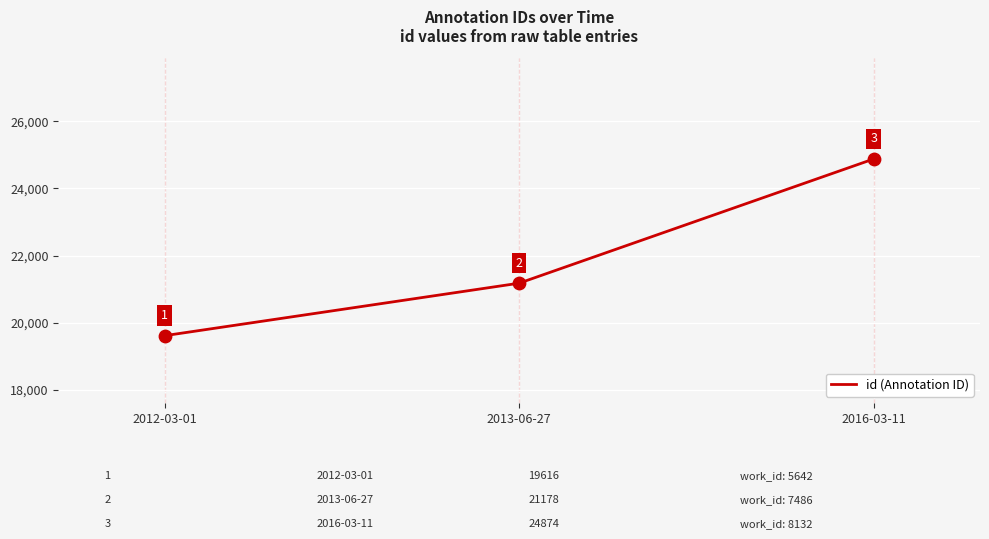

Between 2012-03-01 and 2016-03-11, which is larger?

2016-03-11